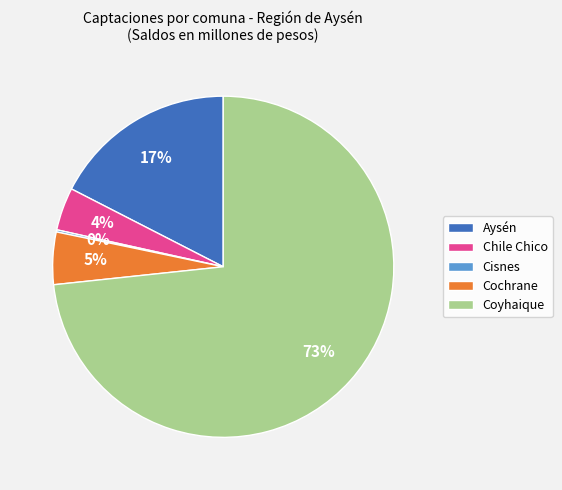

What percentage is the Cochrane slice, to the nearest percent?

5%